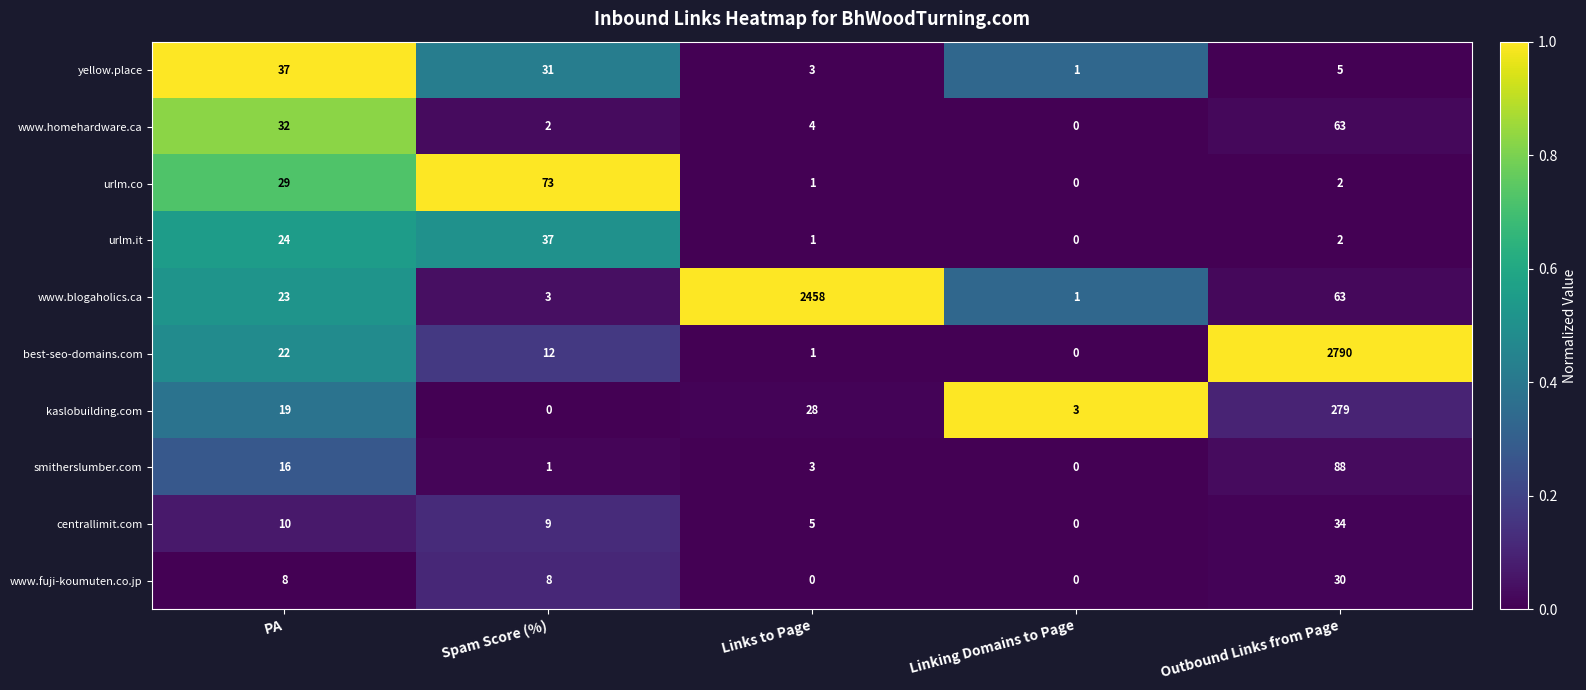

Which category has the lowest value in the centrallimit.com series?

Linking Domains to Page